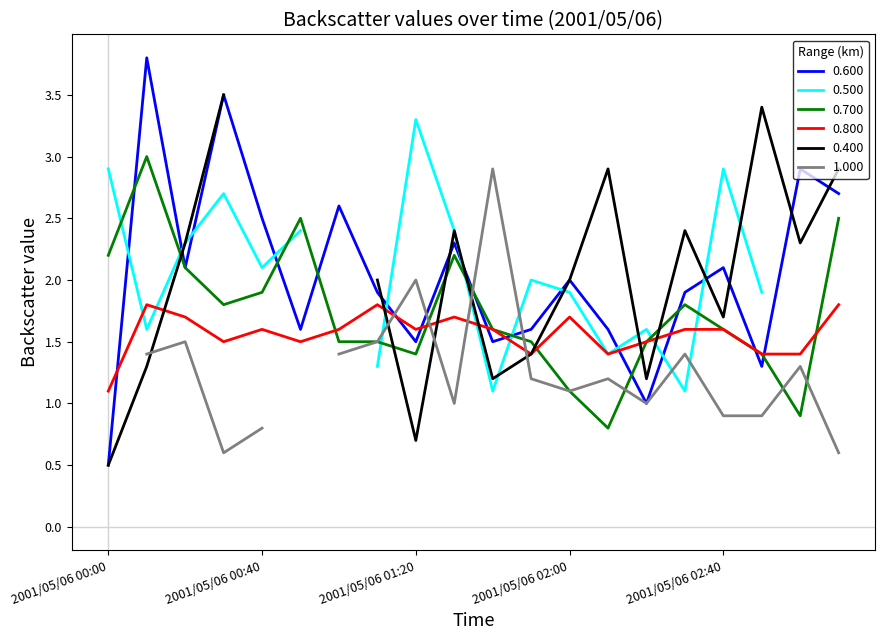

How many interior local valleys does the 0.700 series have?

4